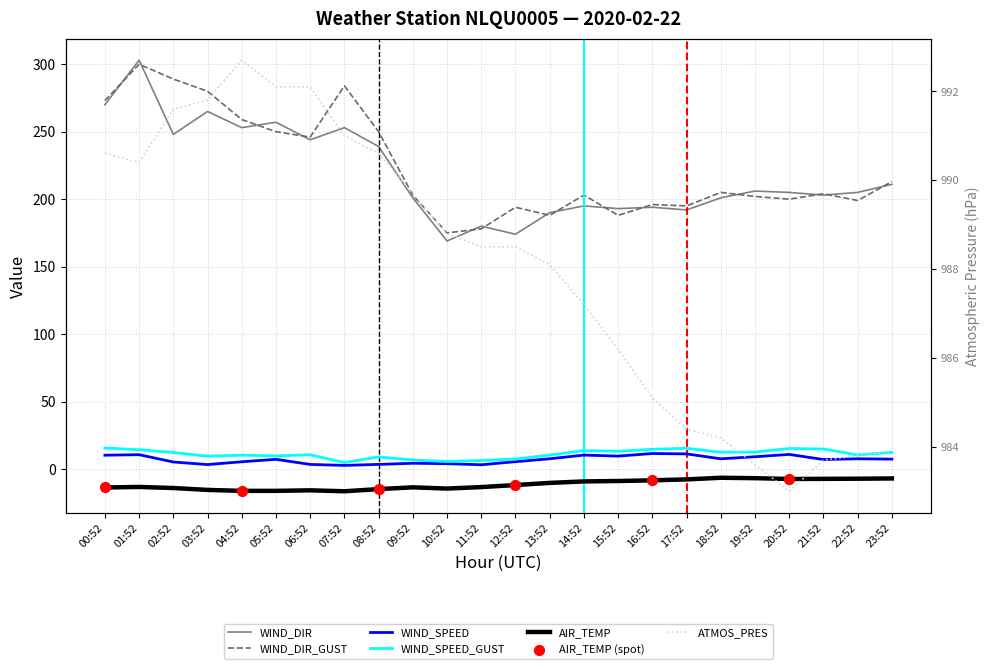

Which series has the largest Y range (max minus min)?

WIND_DIR